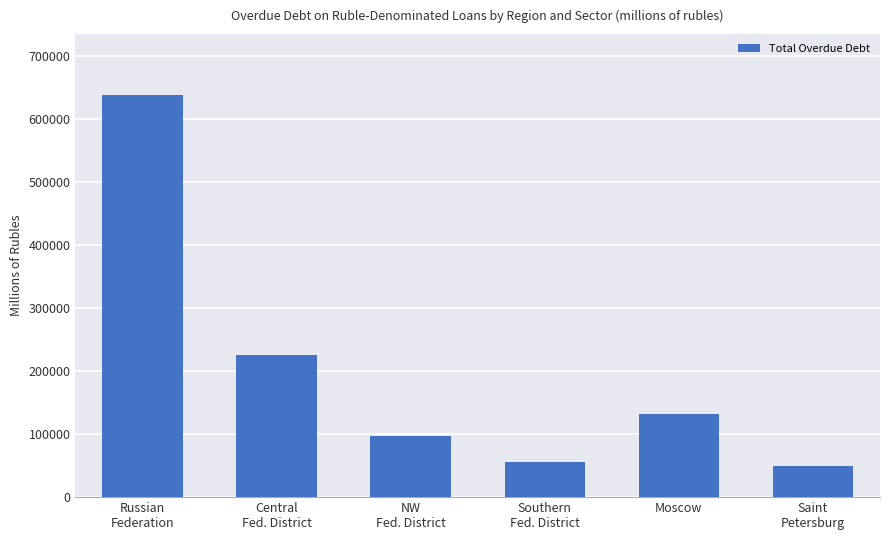

What is the difference between the maximum and second lowest values?

584107